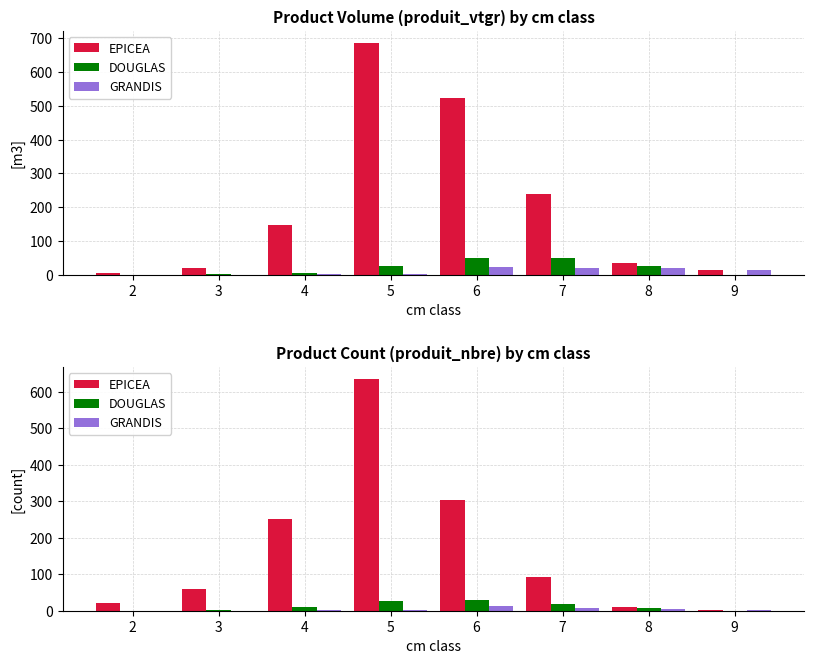

What is the difference between the maximum and second lowest values in the GRANDIS series?

13